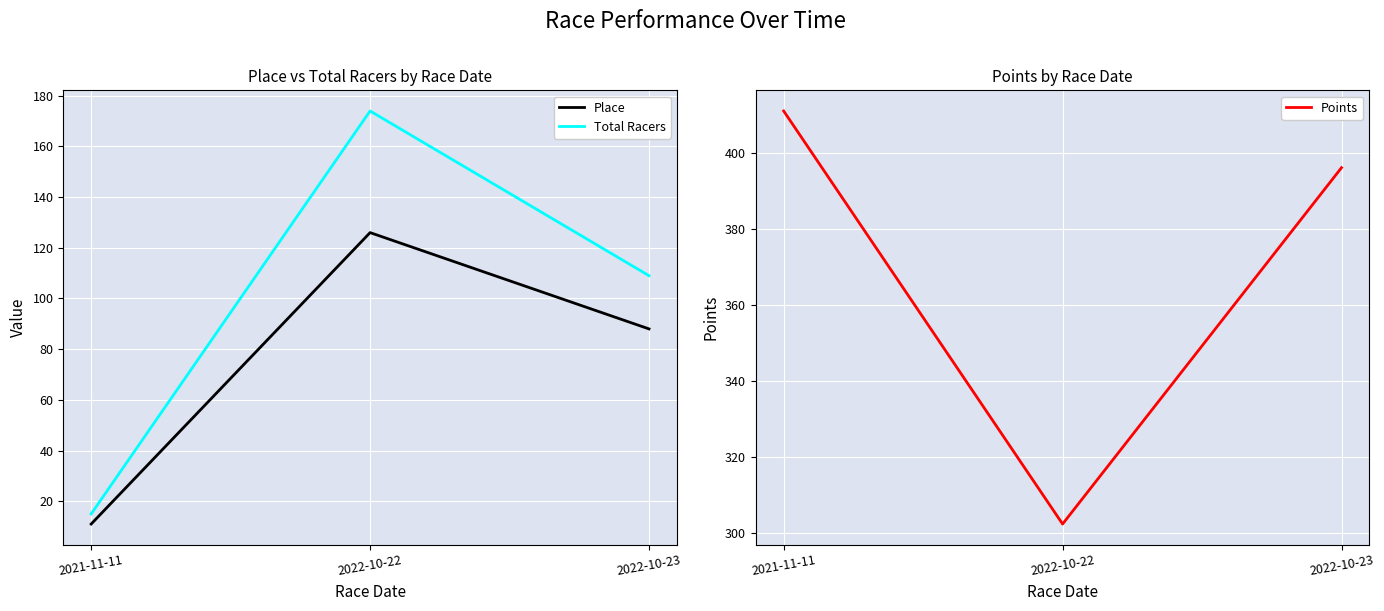

What is the highest value of the Total Racers series?

174